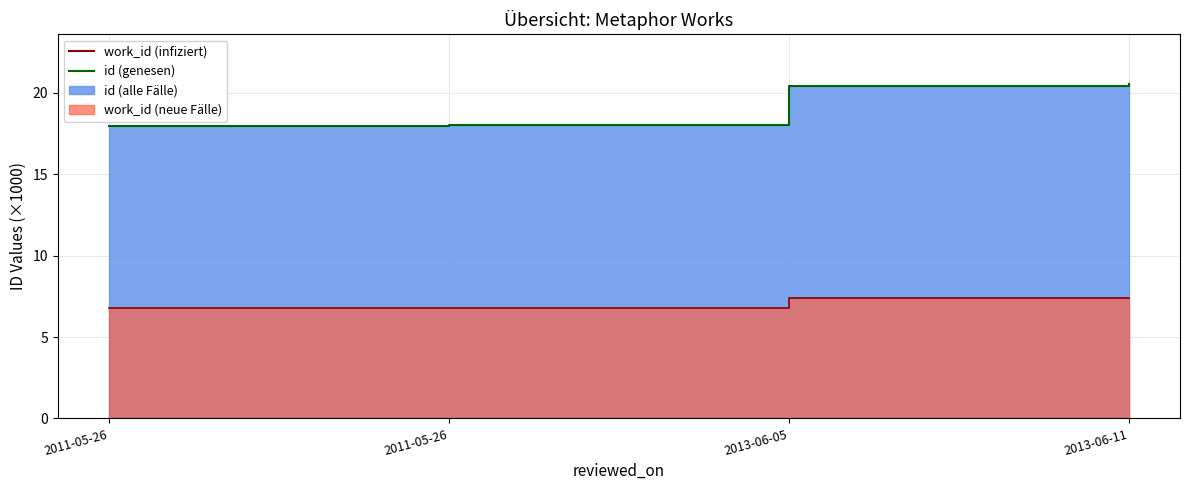

True or false: work_id (infiziert) has more than 1 points higher than both neighbors.

False